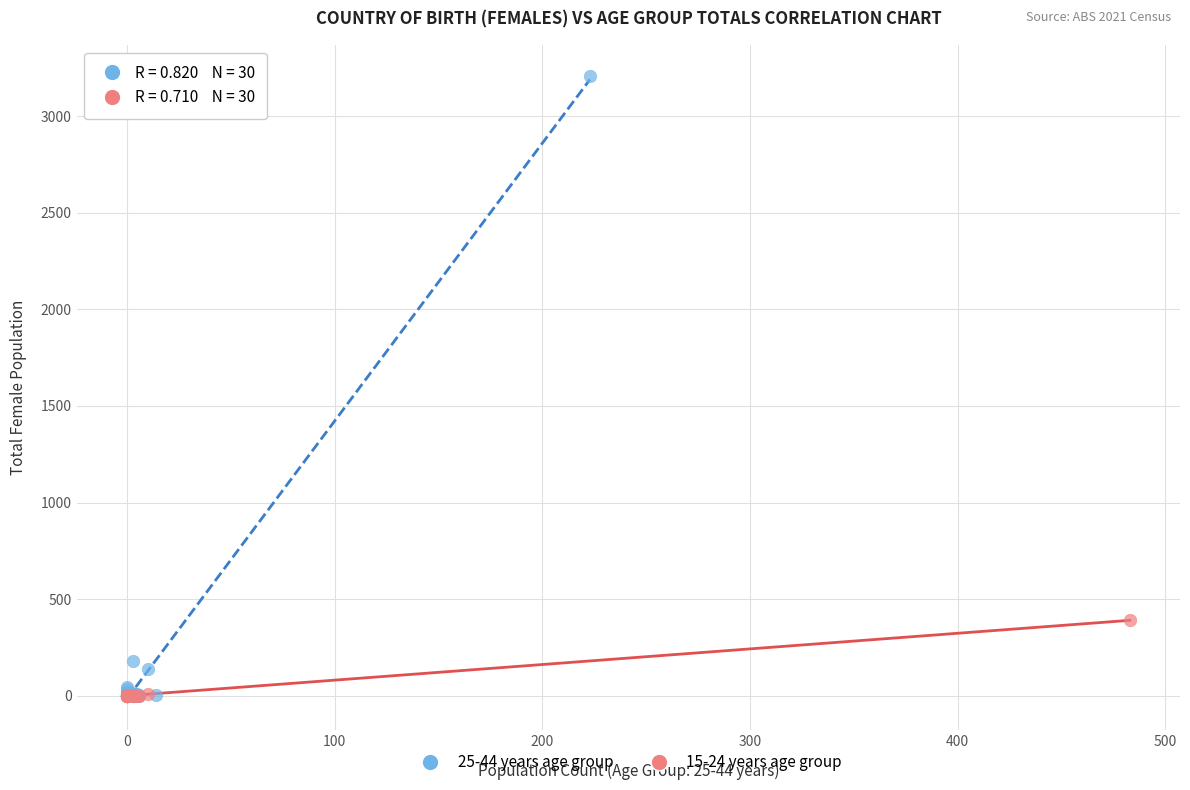

Which series has the widest spread of Y values?

25-44 years age group